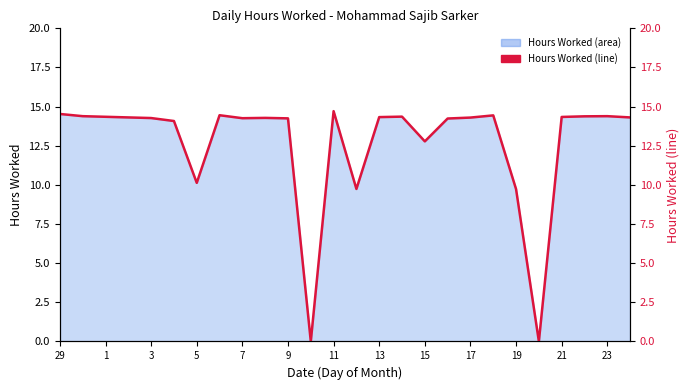

True or false: the data has more than 2 interior local peaks.

True